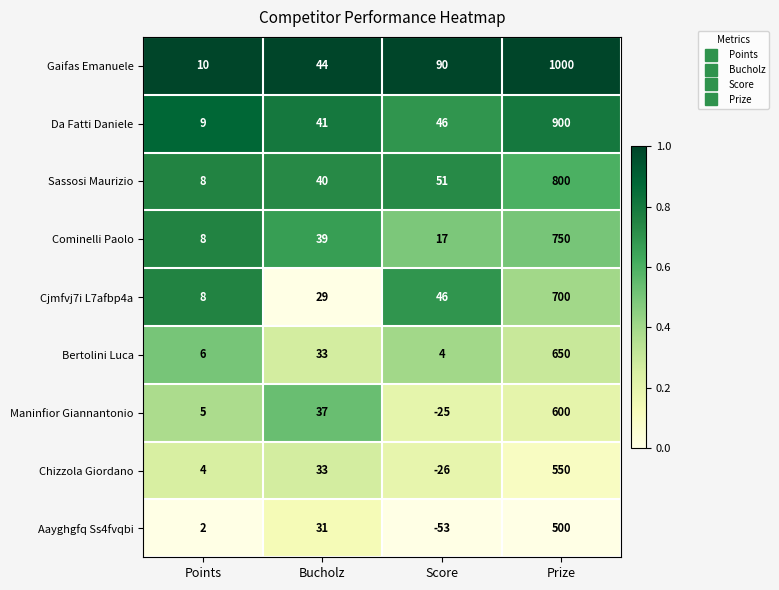

How many distinct data groups are displayed?

9